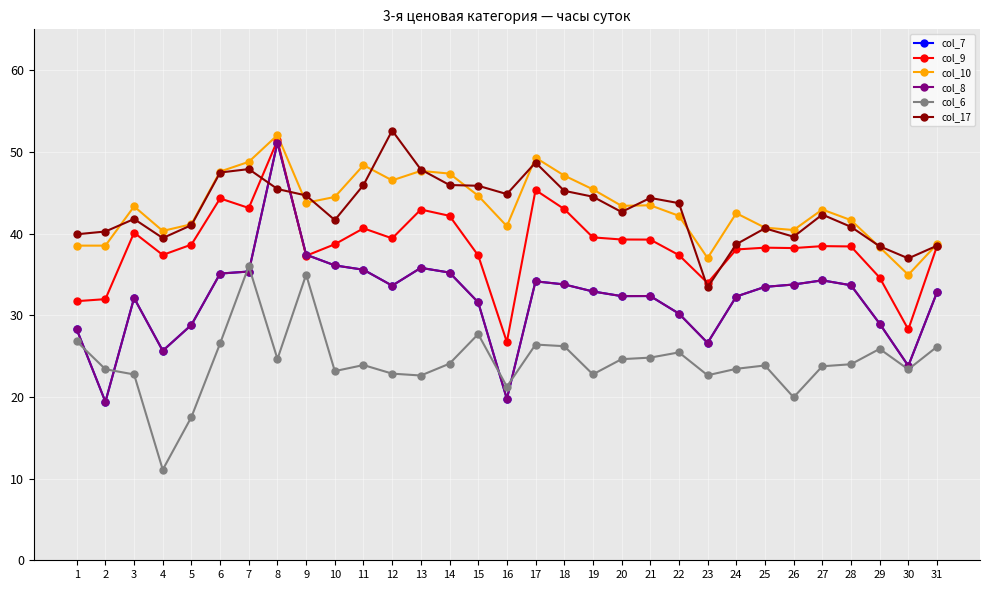

Does the chart have visible grid lines?

Yes